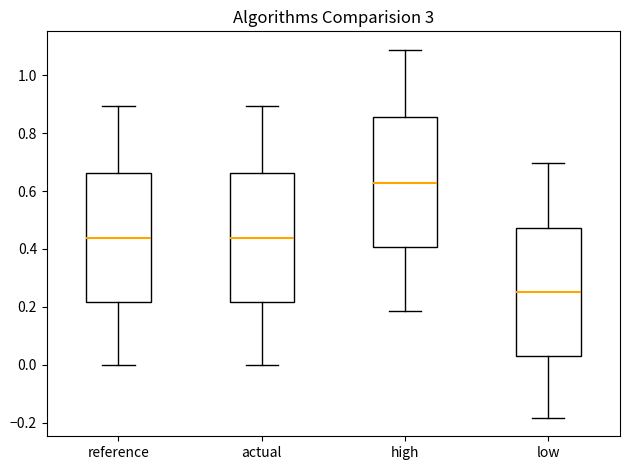

Which box has the highest median line?

high